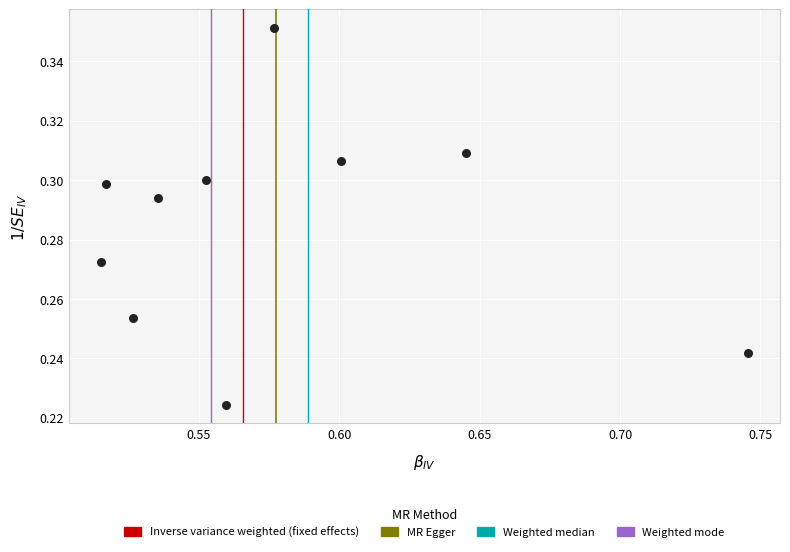

What is the average X value?

0.6